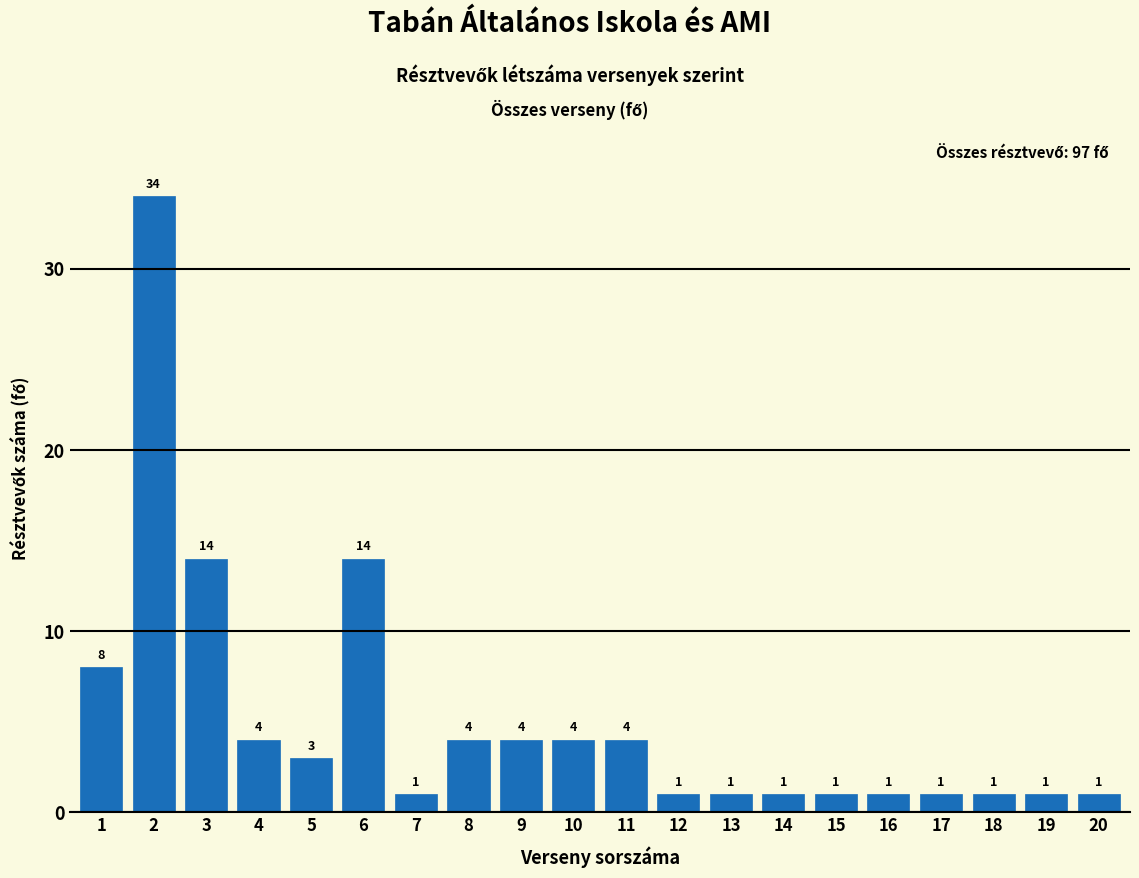

Reading right to left, list all the values displayed in this chart.

1	1	1	1	1	1	1	1	1	4	4	4	4	1	14	3	4	14	34	8